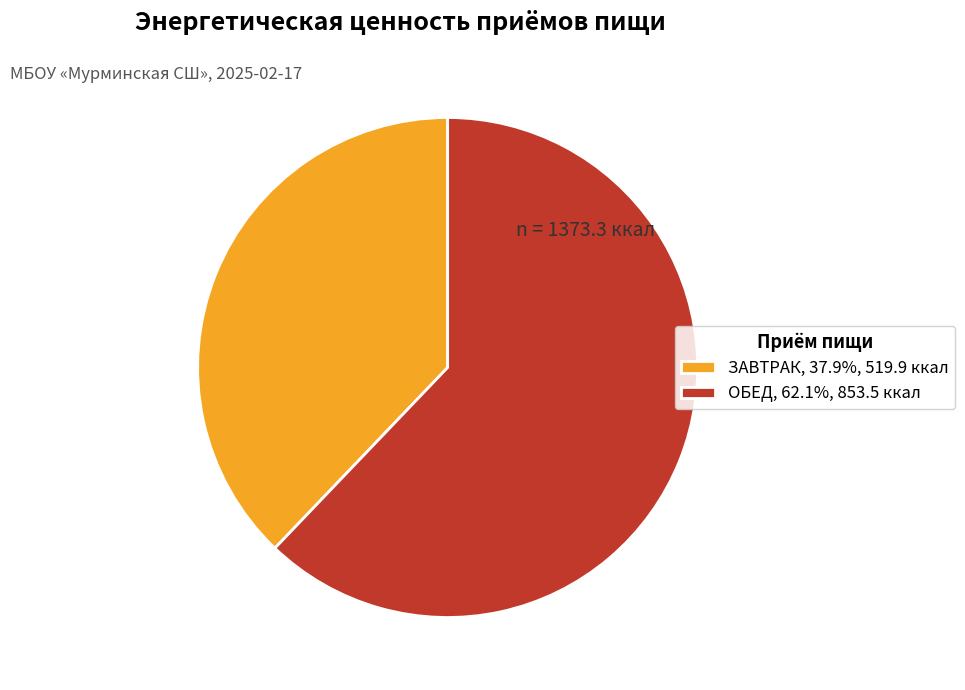

What is the majority slice?

ОБЕД